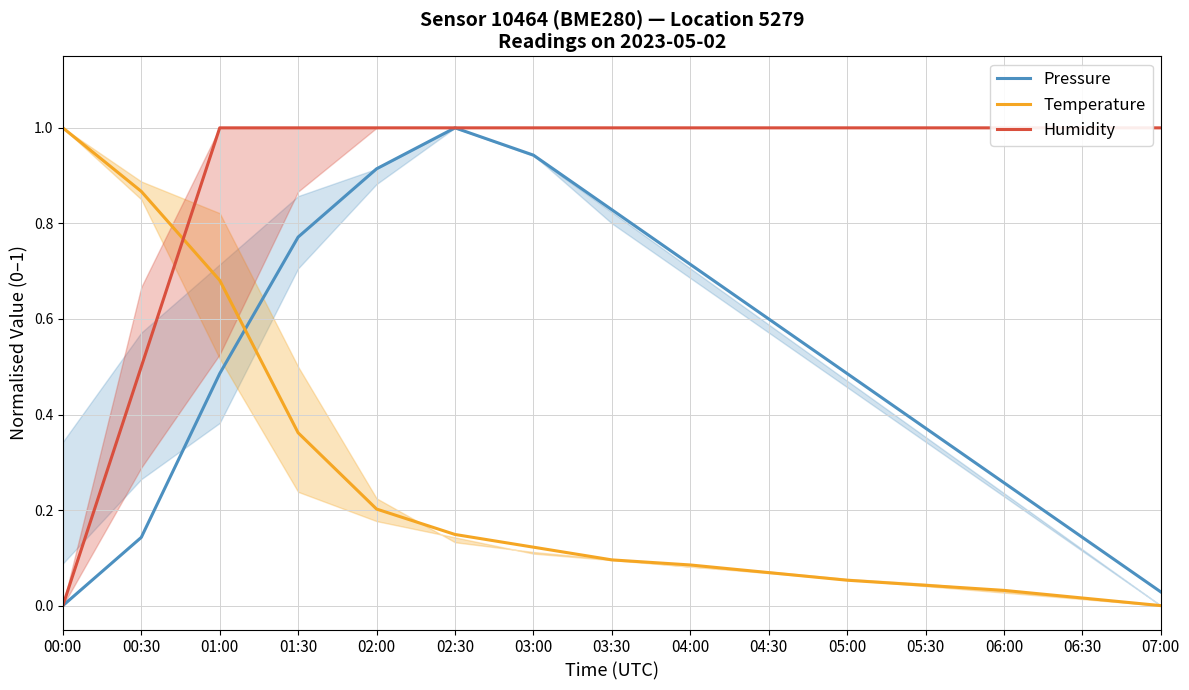

Which series has the largest total across all categories?

Humidity